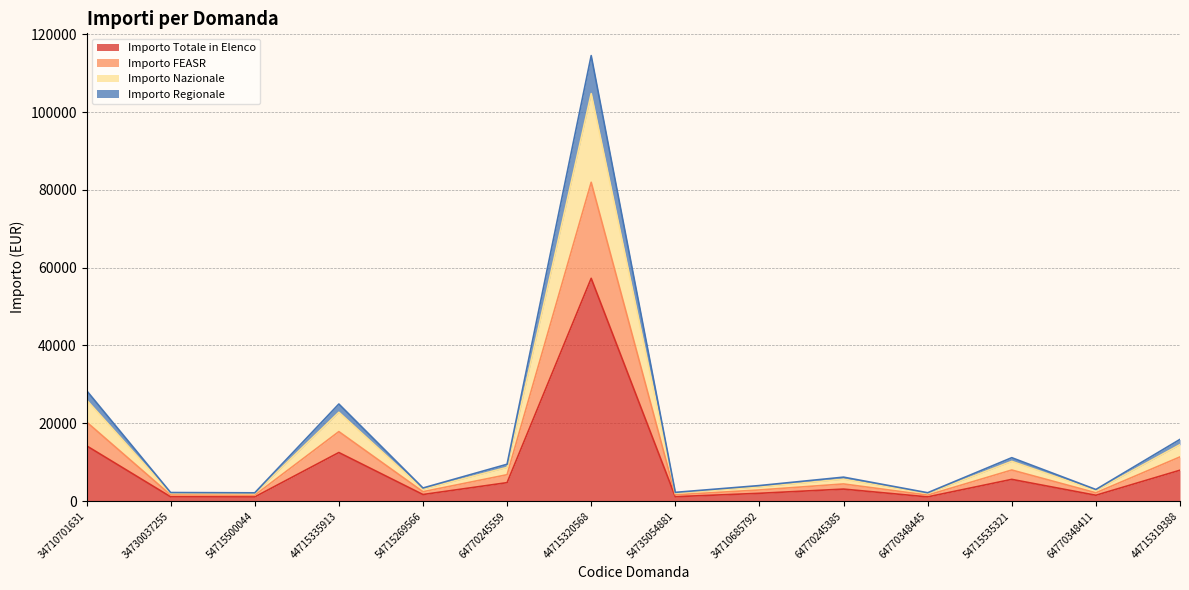

How many distinct data groups are displayed?

4